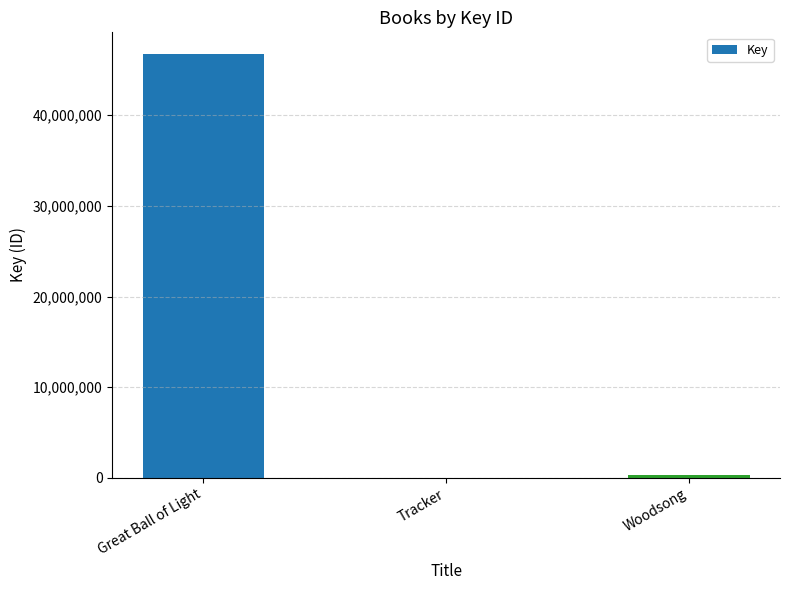

What is the sum of all values?

47128385